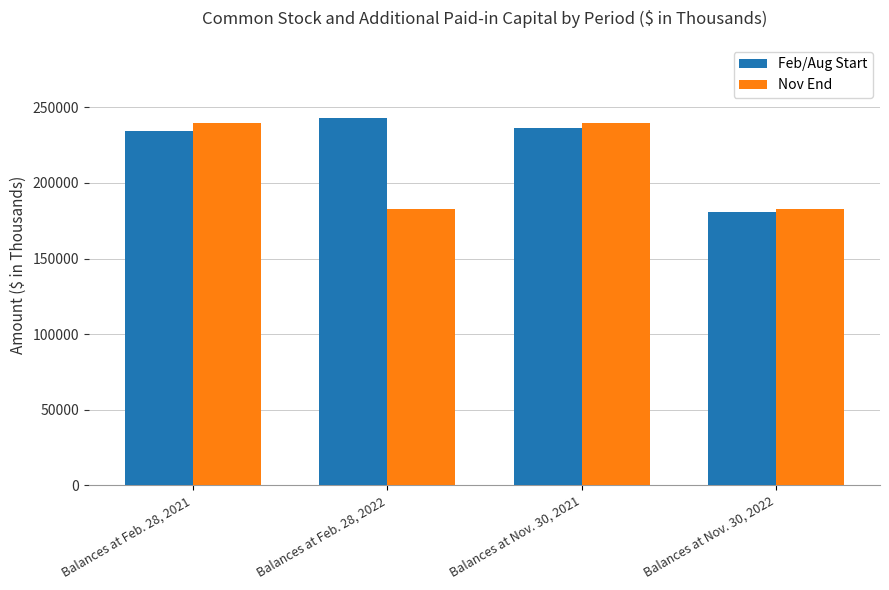

At how many categories does at least one series exceed 208323?

3